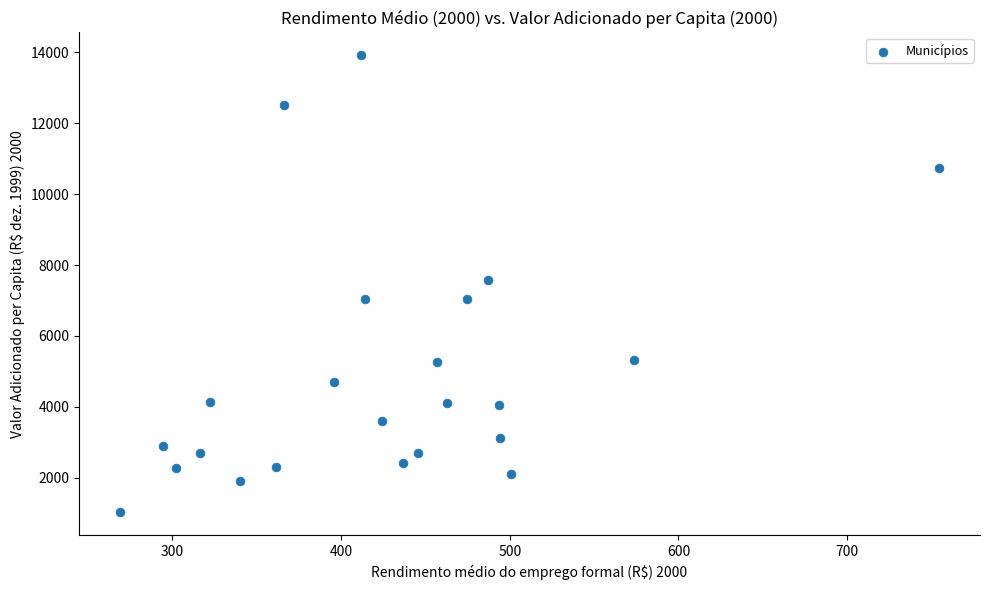

What is the range of X values (max minus min)?

485.6